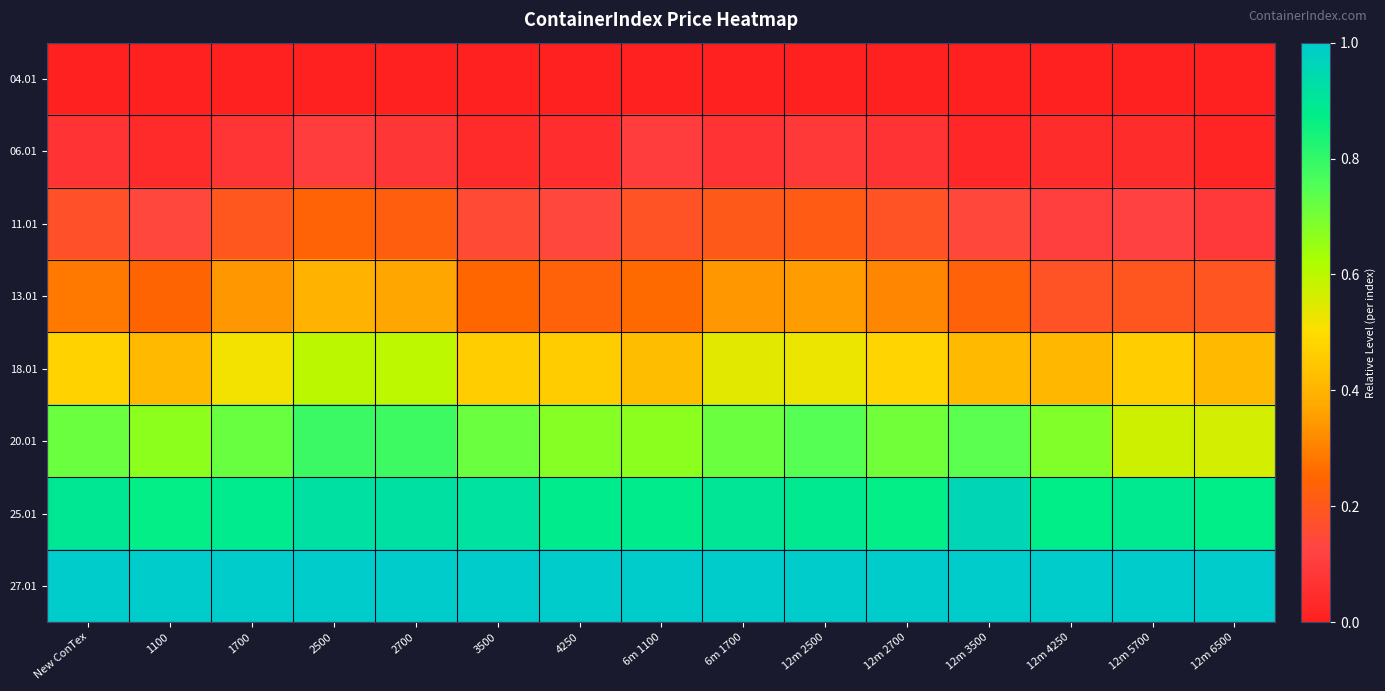

Reading left to right, transcribe all the data shown in this chart.

04.01: New ConTex=0.0	1100=0.0	1700=0.0	2500=0.0	2700=0.0	3500=0.0	4250=0.0	6m 1100=0.0	6m 1700=0.0	12m 2500=0.0	12m 2700=0.0	12m 3500=0.0	12m 4250=0.0	12m 5700=0.0	12m 6500=0.0
06.01: New ConTex=0.1	1100=0.0	1700=0.1	2500=0.1	2700=0.1	3500=0.0	4250=0.1	6m 1100=0.1	6m 1700=0.1	12m 2500=0.1	12m 2700=0.1	12m 3500=0.0	12m 4250=0.0	12m 5700=0.0	12m 6500=0.0
11.01: New ConTex=0.2	1100=0.1	1700=0.2	2500=0.2	2700=0.2	3500=0.1	4250=0.1	6m 1100=0.2	6m 1700=0.2	12m 2500=0.2	12m 2700=0.2	12m 3500=0.1	12m 4250=0.1	12m 5700=0.1	12m 6500=0.1
13.01: New ConTex=0.3	1100=0.2	1700=0.3	2500=0.4	2700=0.4	3500=0.3	4250=0.2	6m 1100=0.3	6m 1700=0.3	12m 2500=0.4	12m 2700=0.3	12m 3500=0.2	12m 4250=0.2	12m 5700=0.2	12m 6500=0.2
18.01: New ConTex=0.5	1100=0.4	1700=0.5	2500=0.6	2700=0.6	3500=0.5	4250=0.5	6m 1100=0.4	6m 1700=0.5	12m 2500=0.5	12m 2700=0.5	12m 3500=0.4	12m 4250=0.4	12m 5700=0.5	12m 6500=0.4
20.01: New ConTex=0.7	1100=0.7	1700=0.7	2500=0.8	2700=0.8	3500=0.7	4250=0.7	6m 1100=0.7	6m 1700=0.7	12m 2500=0.7	12m 2700=0.7	12m 3500=0.7	12m 4250=0.7	12m 5700=0.6	12m 6500=0.6
25.01: New ConTex=0.9	1100=0.9	1700=0.9	2500=0.9	2700=0.9	3500=0.9	4250=0.9	6m 1100=0.9	6m 1700=0.9	12m 2500=0.9	12m 2700=0.9	12m 3500=1.0	12m 4250=0.9	12m 5700=0.9	12m 6500=0.9
27.01: New ConTex=1.0	1100=1.0	1700=1.0	2500=1.0	2700=1.0	3500=1.0	4250=1.0	6m 1100=1.0	6m 1700=1.0	12m 2500=1.0	12m 2700=1.0	12m 3500=1.0	12m 4250=1.0	12m 5700=1.0	12m 6500=1.0